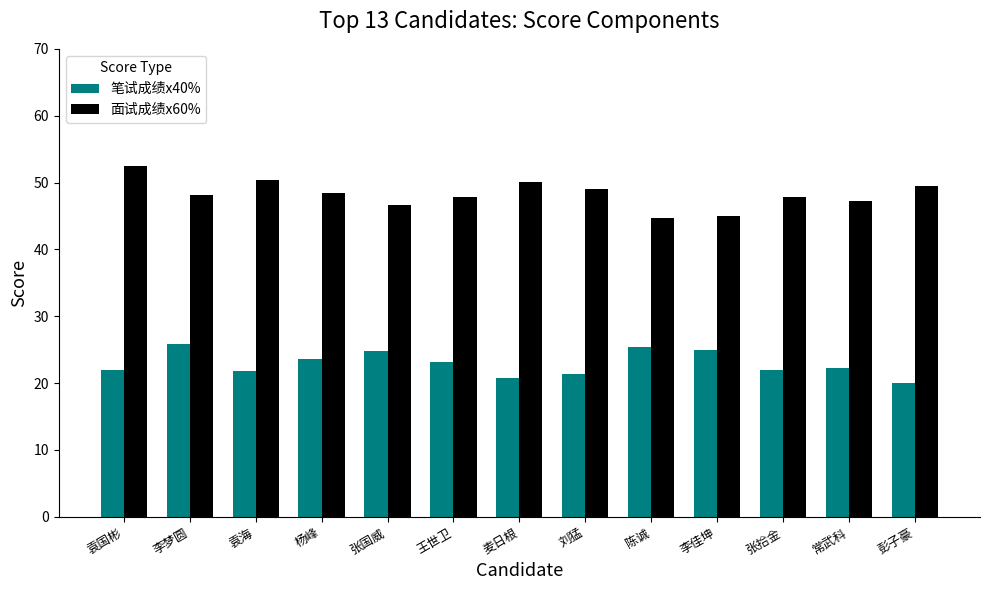

True or false: 笔试成绩x40% has a value of 6.7 at 麦日根.

False